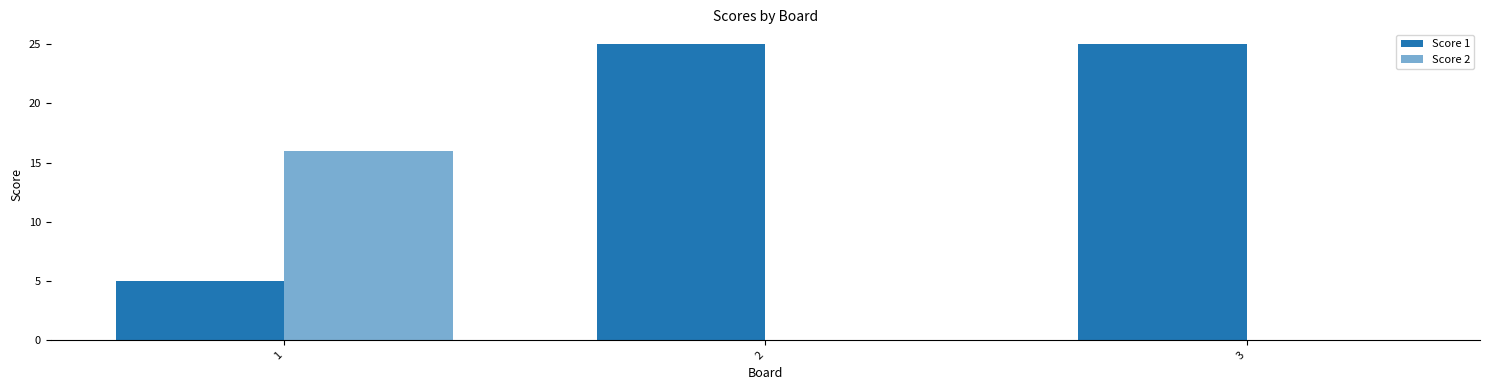

Are the bars horizontal?

No